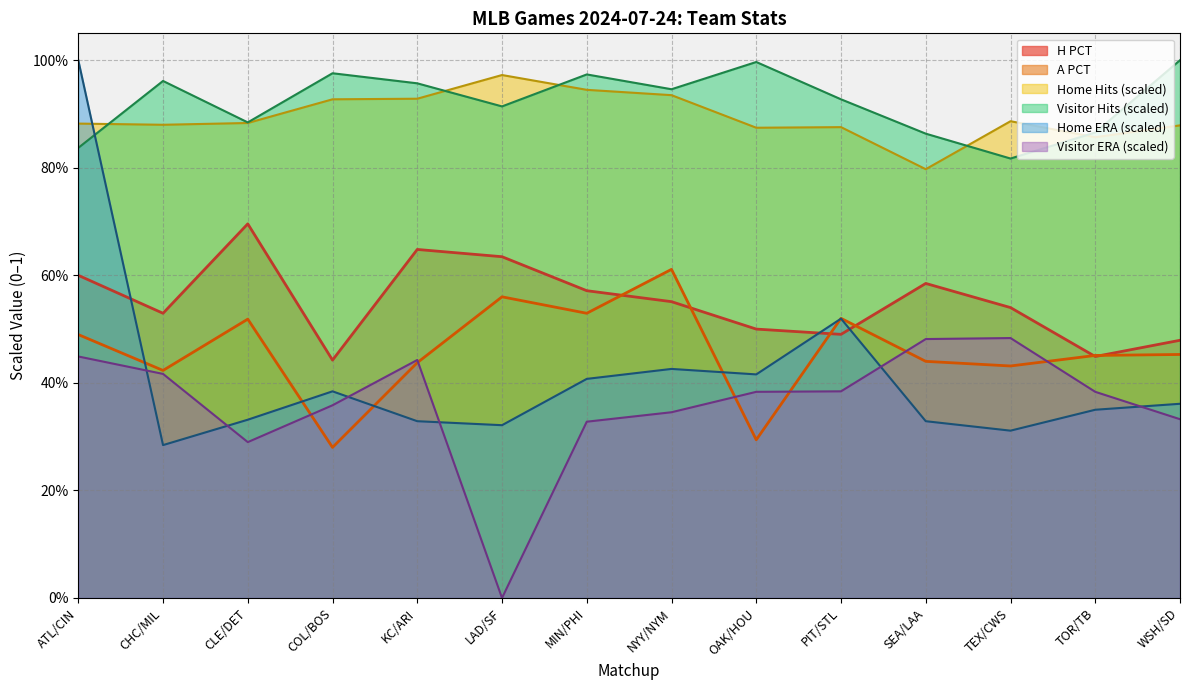

At which category is the sum across all series the highest?

ATL/CIN